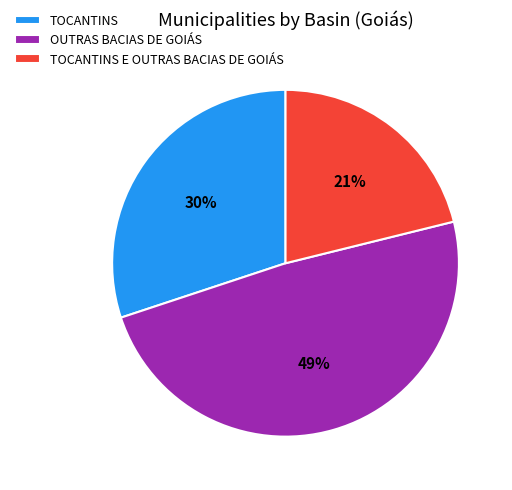

What is the smallest slice in the pie chart?

TOCANTINS E OUTRAS BACIAS DE GOIÁS